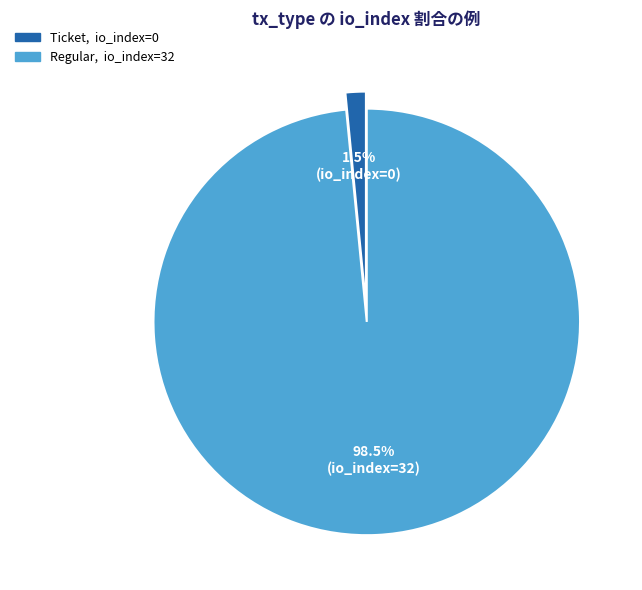

Is there any slice that represents more than half of the pie?

Yes